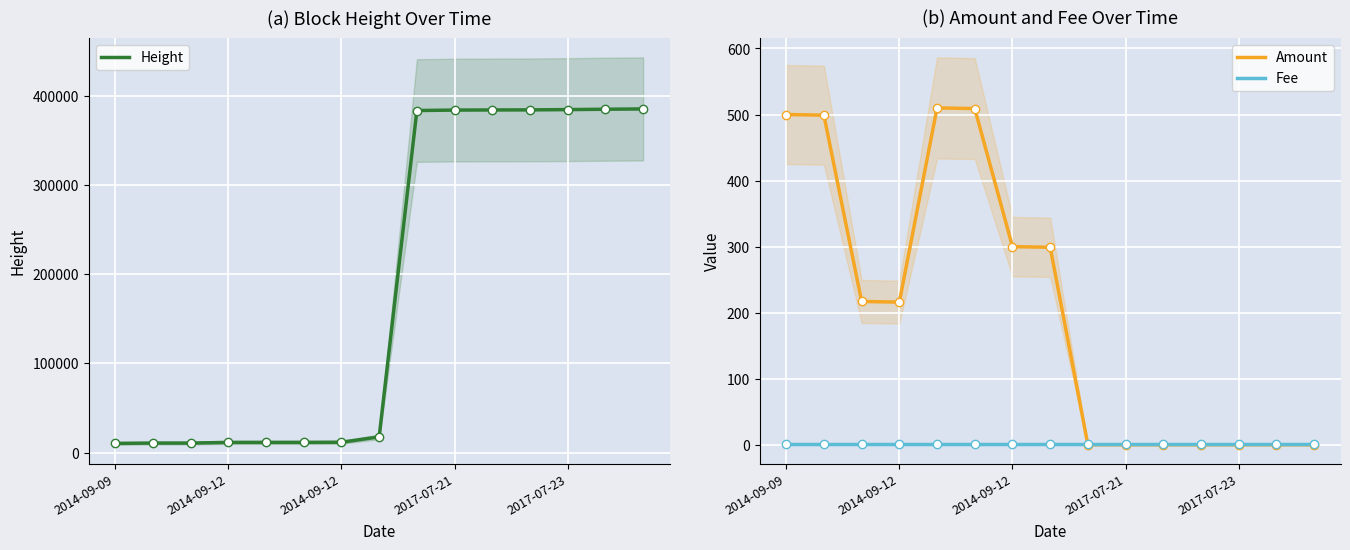

How many values in the Amount series are below 216?

7